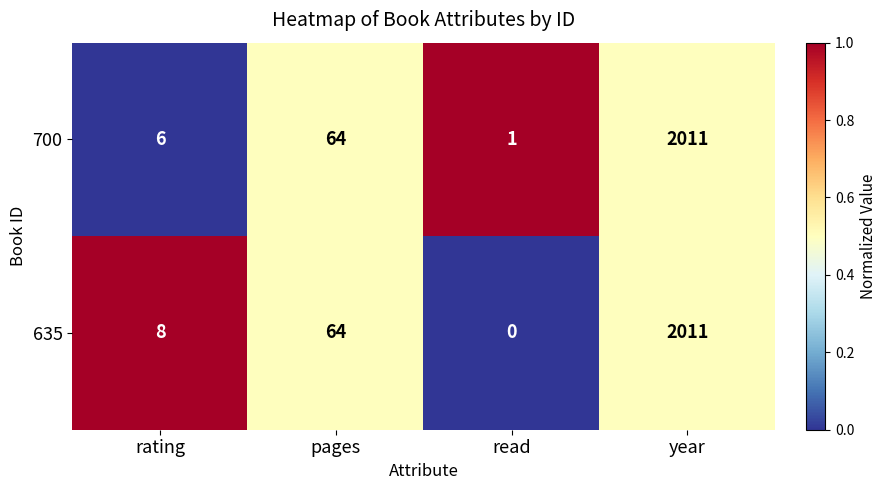

Reading left to right, transcribe all the data shown in this chart.

700: 6	64	1	2011
635: 8	64	0	2011